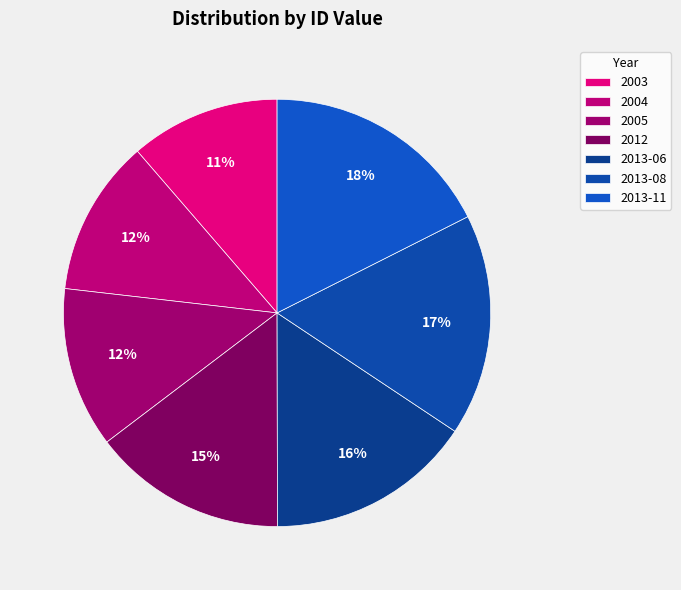

How many segments does this pie chart have?

7